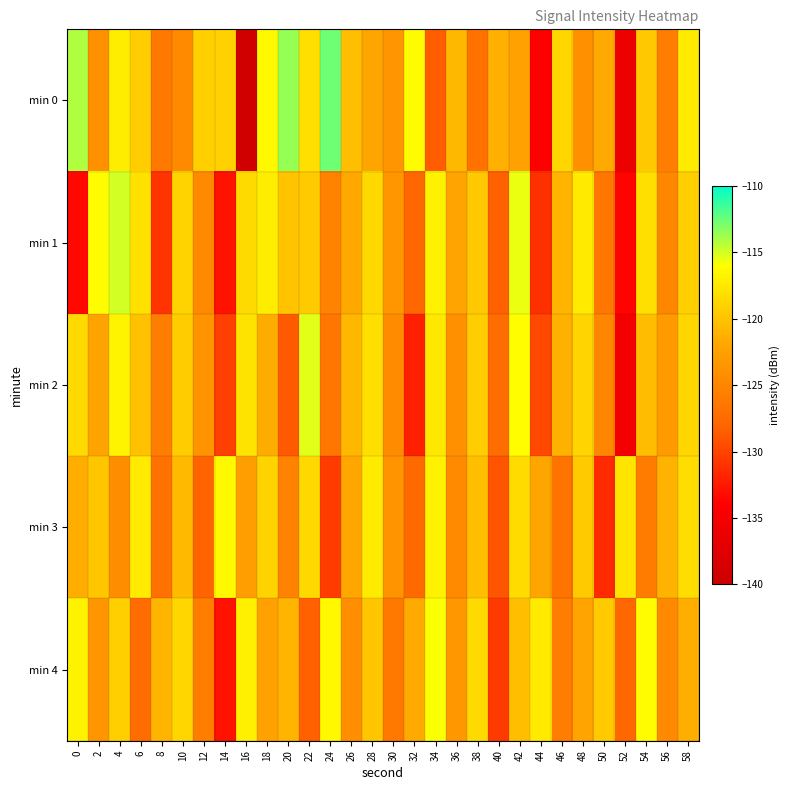

What is the smallest value displayed?

-139.5